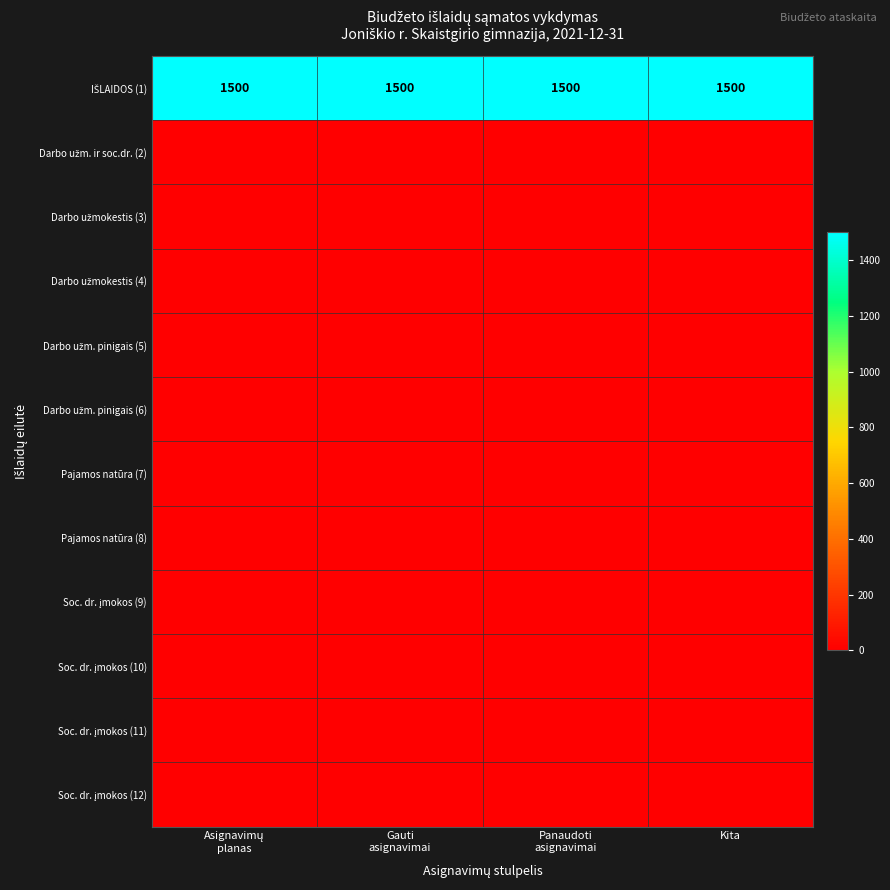

Rank the series at Kita from lowest to highest value.

Darbo užm. ir soc.dr. (2), Darbo užmokestis (3), Darbo užmokestis (4), Darbo užm. pinigais (5), Darbo užm. pinigais (6), Pajamos natūra (7), Pajamos natūra (8), Soc. dr. įmokos (9), Soc. dr. įmokos (10), Soc. dr. įmokos (11), Soc. dr. įmokos (12), IŠLAIDOS (1)